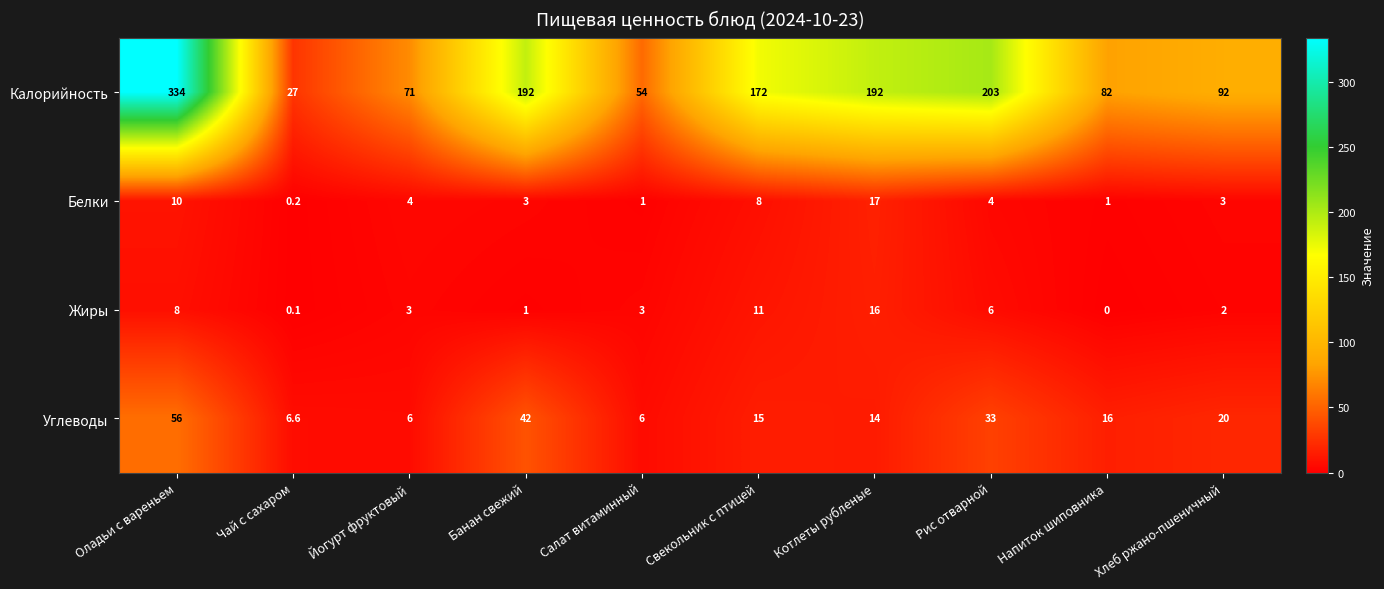

Between Банан свежий and Хлеб ржано-пшеничный, which series saw the biggest shift?

Калорийность